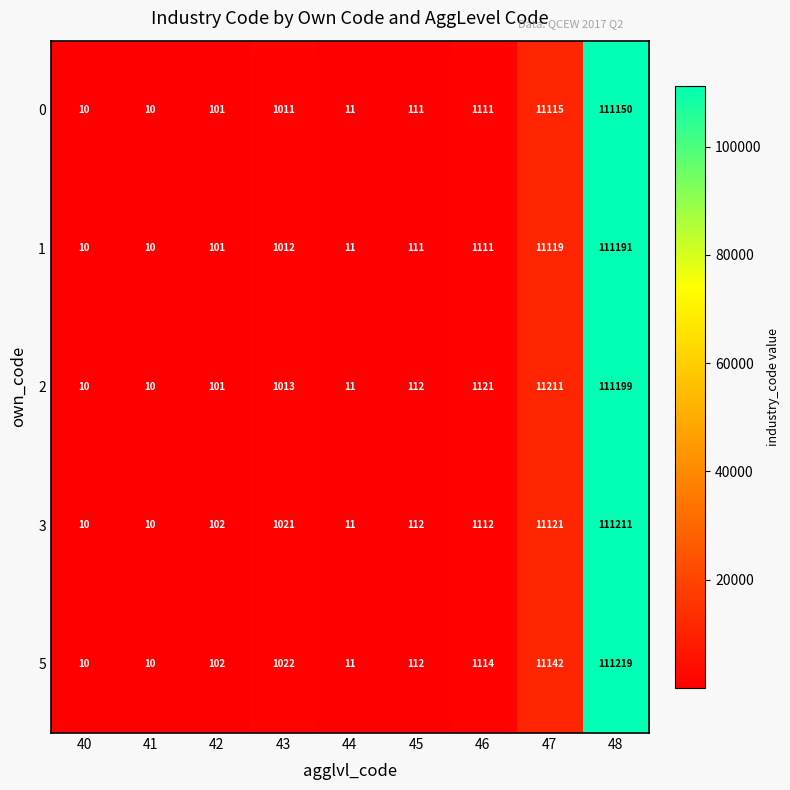

Where does the 5 series first go above 112?

43